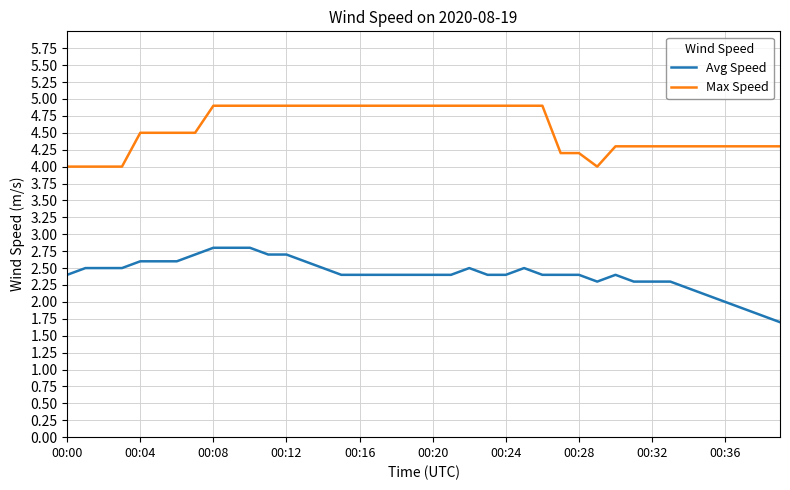

What is the difference between the maximum and minimum values in the Max Speed series?

0.9